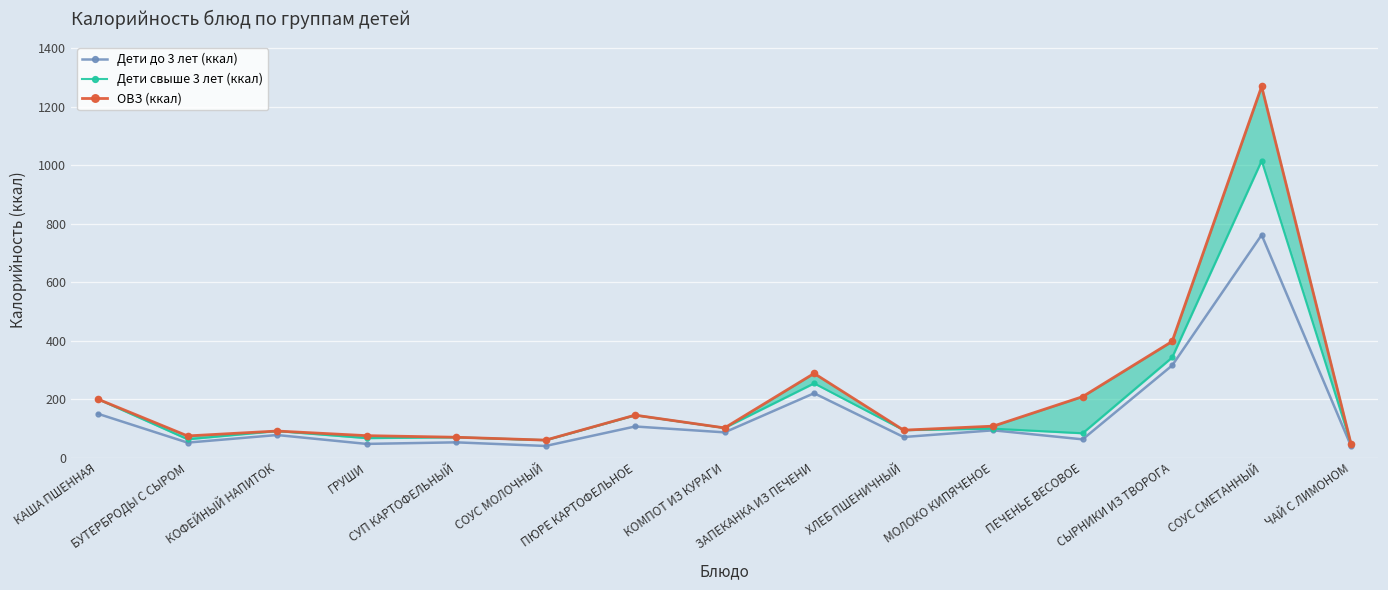

What are all the series names shown in the legend?

Дети до 3 лет (ккал), Дети свыше 3 лет (ккал), ОВЗ (ккал)